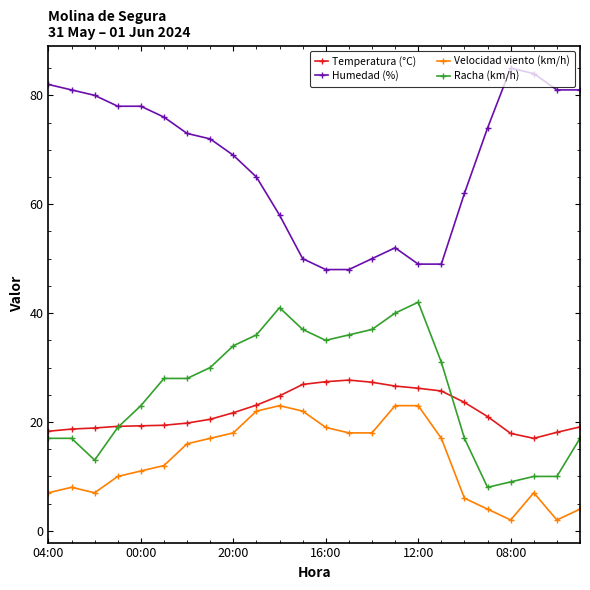

Which series has the largest total across all categories?

Humedad (%)